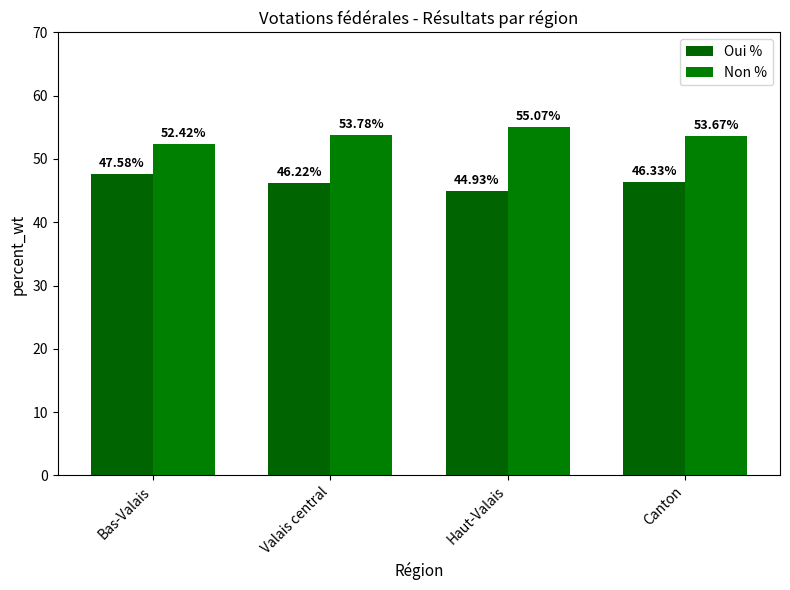

True or false: Oui % has a value of 70.4 at Bas-Valais.

False